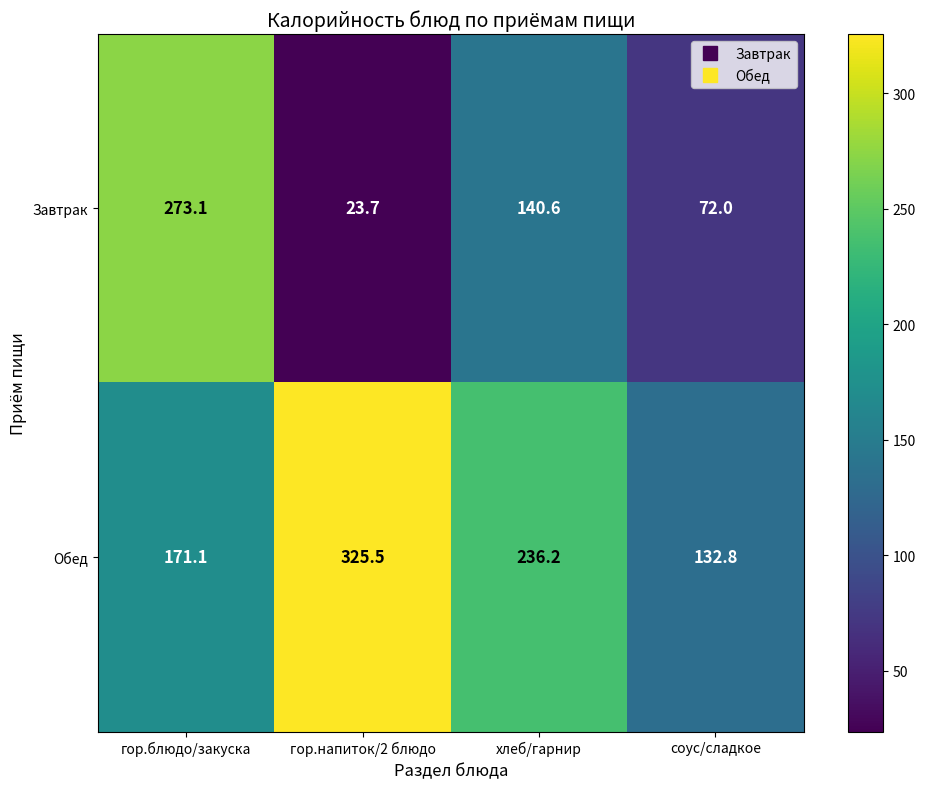

The Завтрак series shows 273.1 at гор.блюдо/закуска. True or false?

True